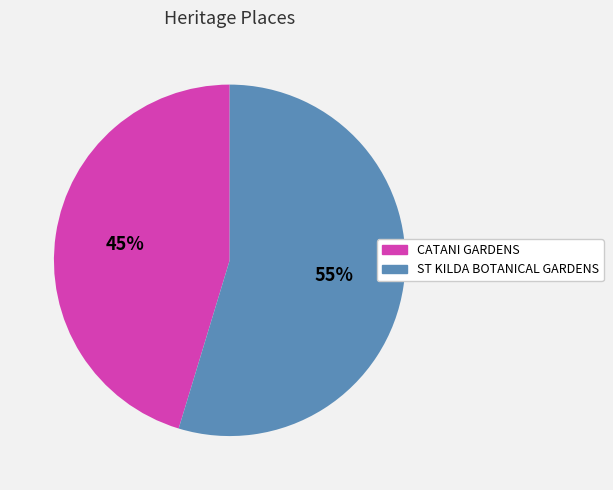

How many slices are in this pie chart?

2